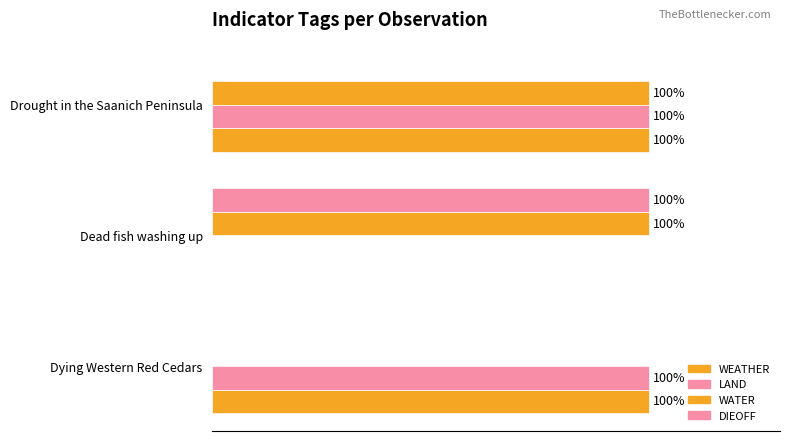

How many data points in DIEOFF are above 0?

1